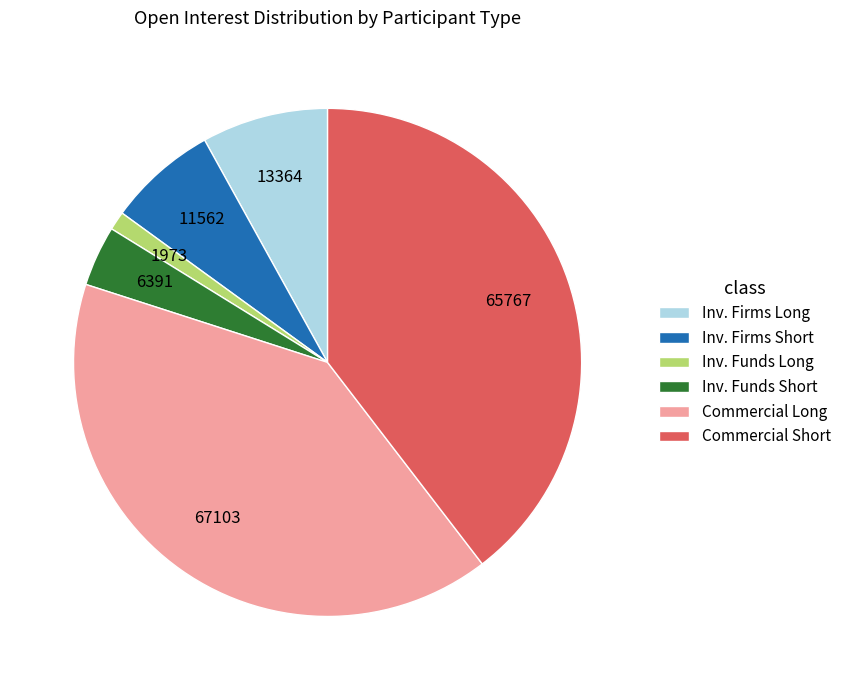

What is the ratio of the value at Commercial Long to the value at Inv. Firms Long?

5.0